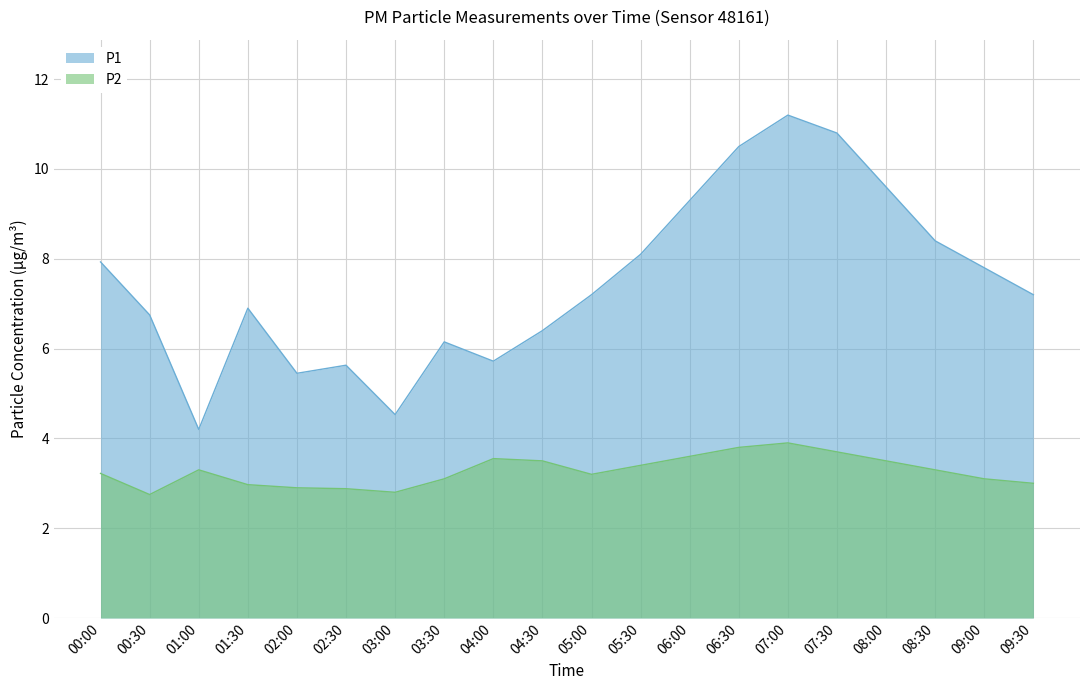

Which series changed the most between 06:00 and 06:30?

P1